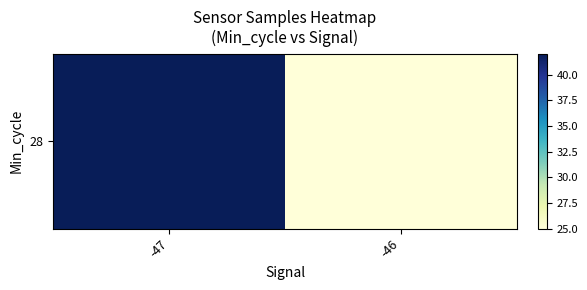

What is the smallest value displayed?

25